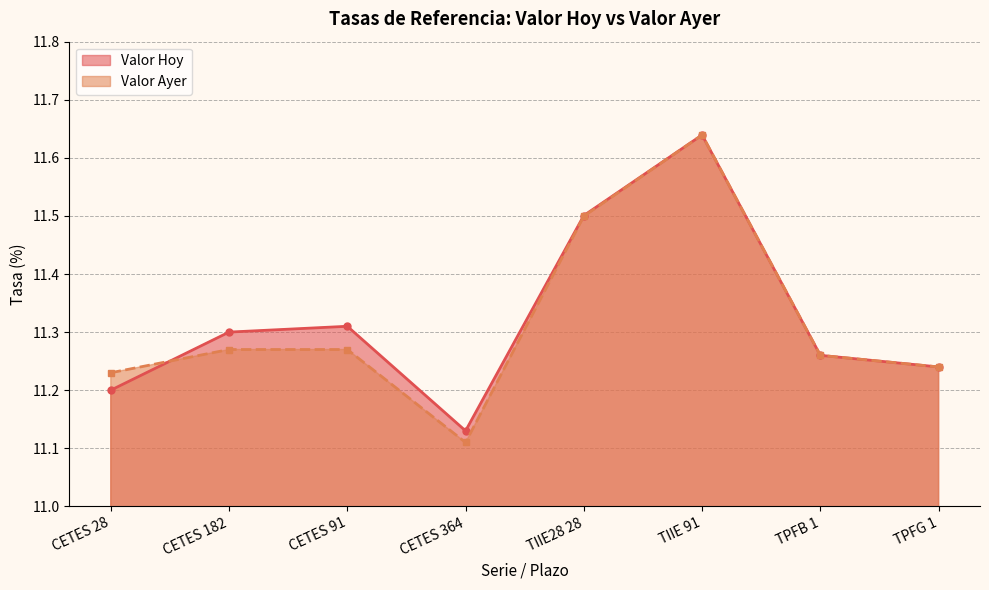

Count the number of categories in the chart.

8